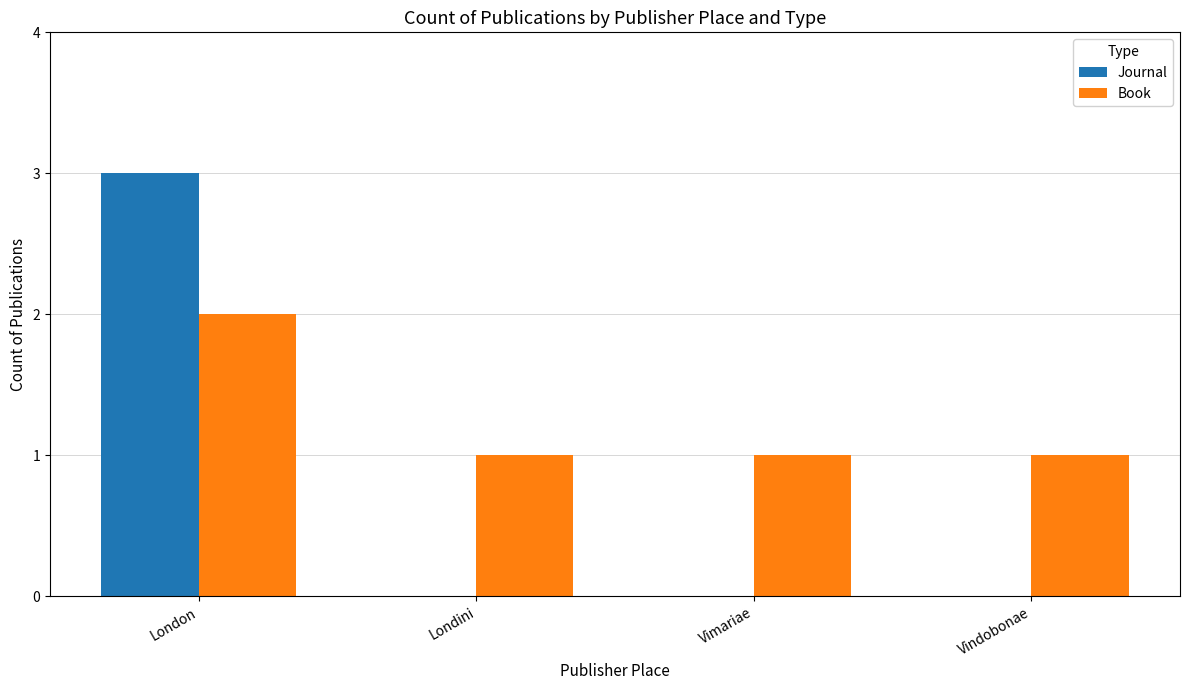

What is the spread (max minus min) of values at Vimariae?

1